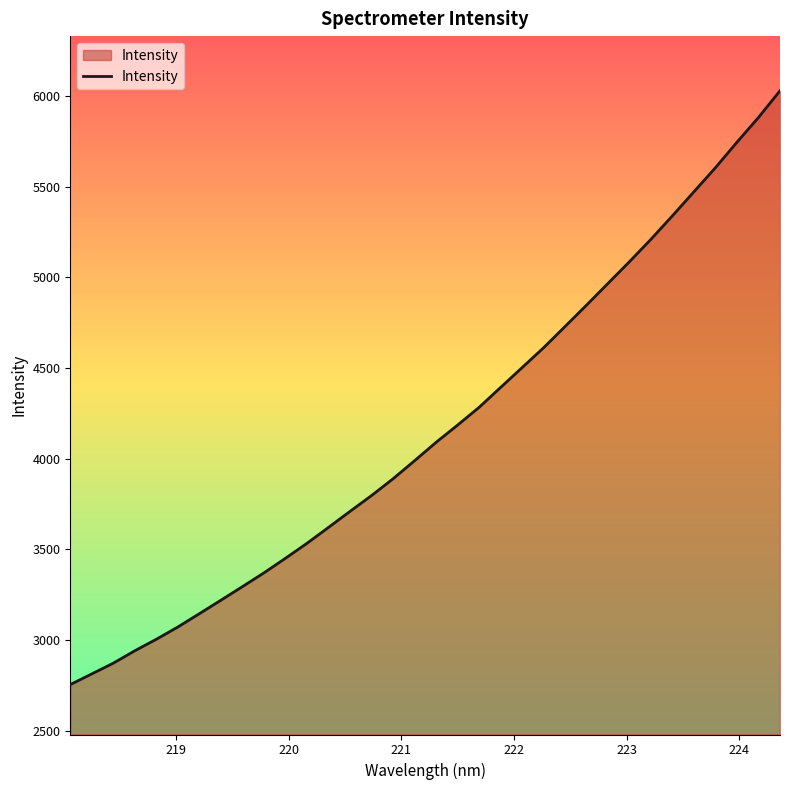

What is the smallest value displayed?

2753.3